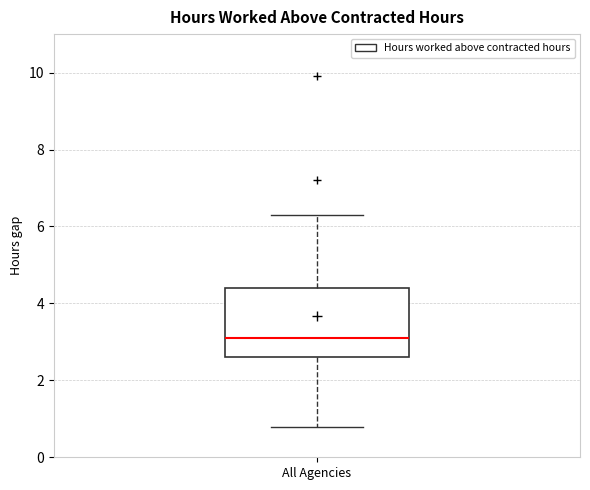

Where is the lower edge of the box for All Agencies on the y-axis? The values are not printed on the chart, so give them approximately, as read against the axis.

2.6